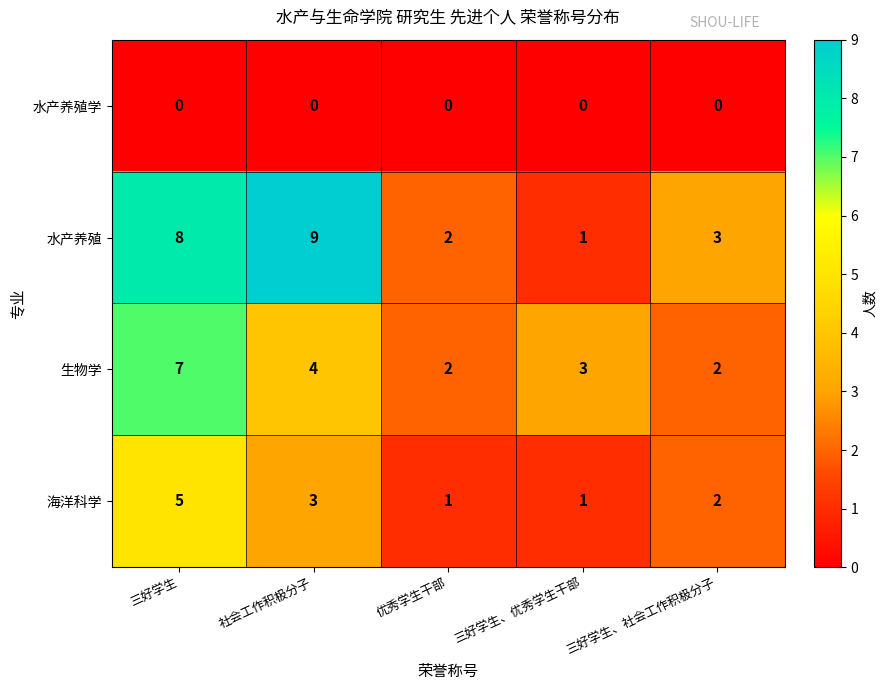

True or false: 海洋科学 has a value of 1 at 三好学生.

False